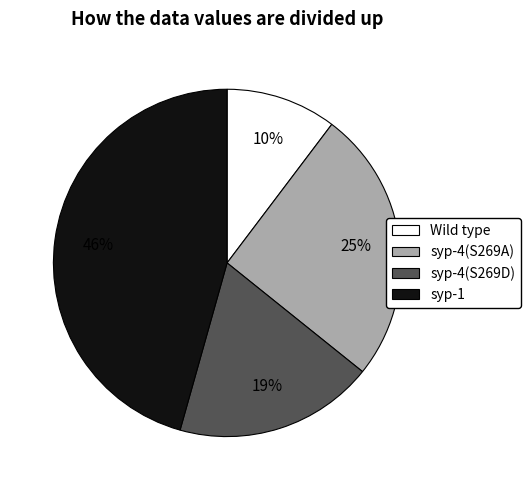

How many segments does this pie chart have?

4